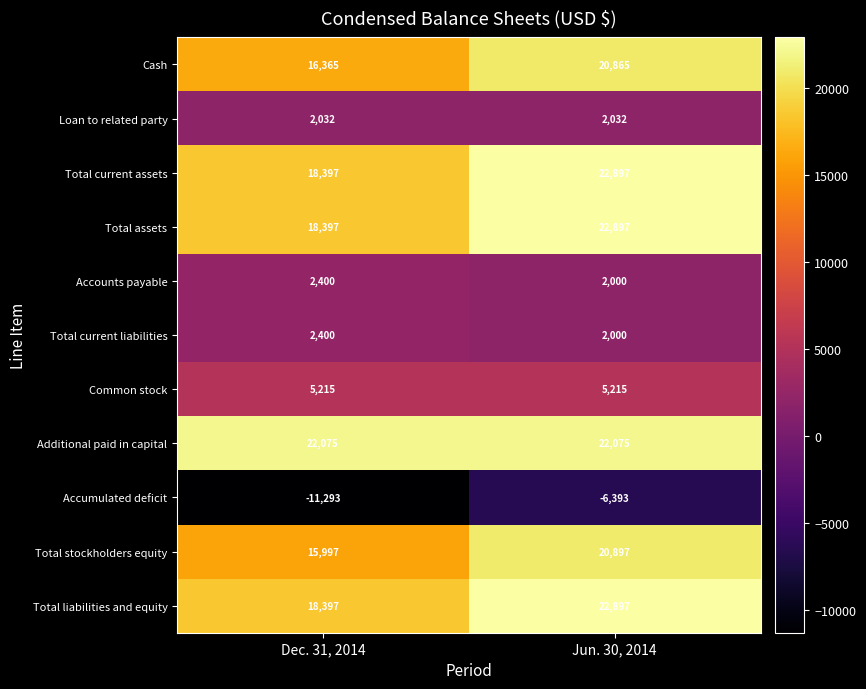

Read the Total stockholders equity value at Jun. 30, 2014, to the nearest 100.

20900